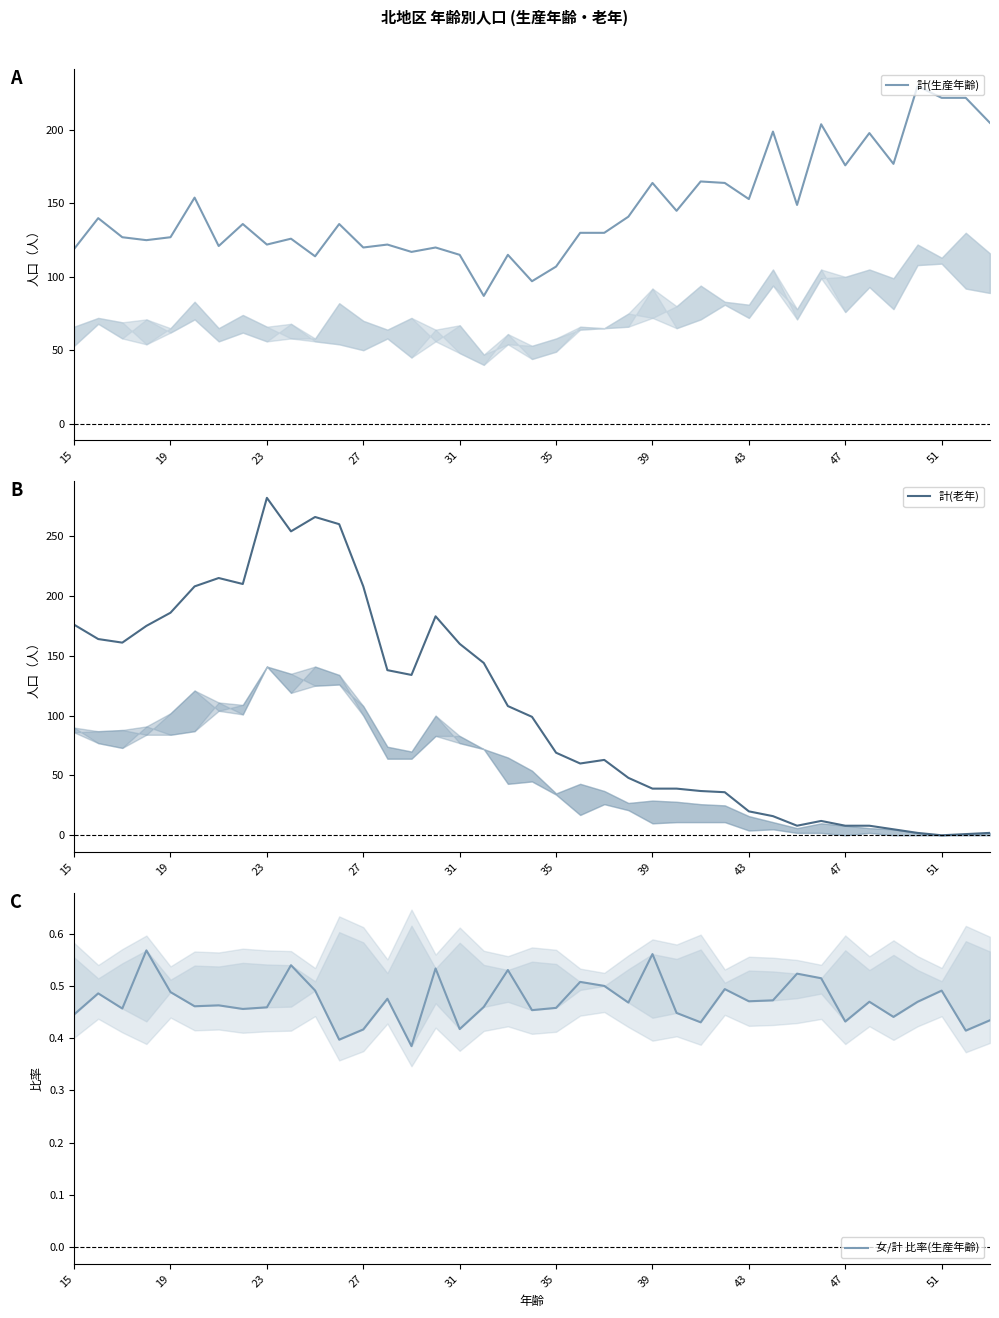

List the series in order of their overall mean, lowest first.

女/計 比率(生産年齢), 計(老年), 計(生産年齢)